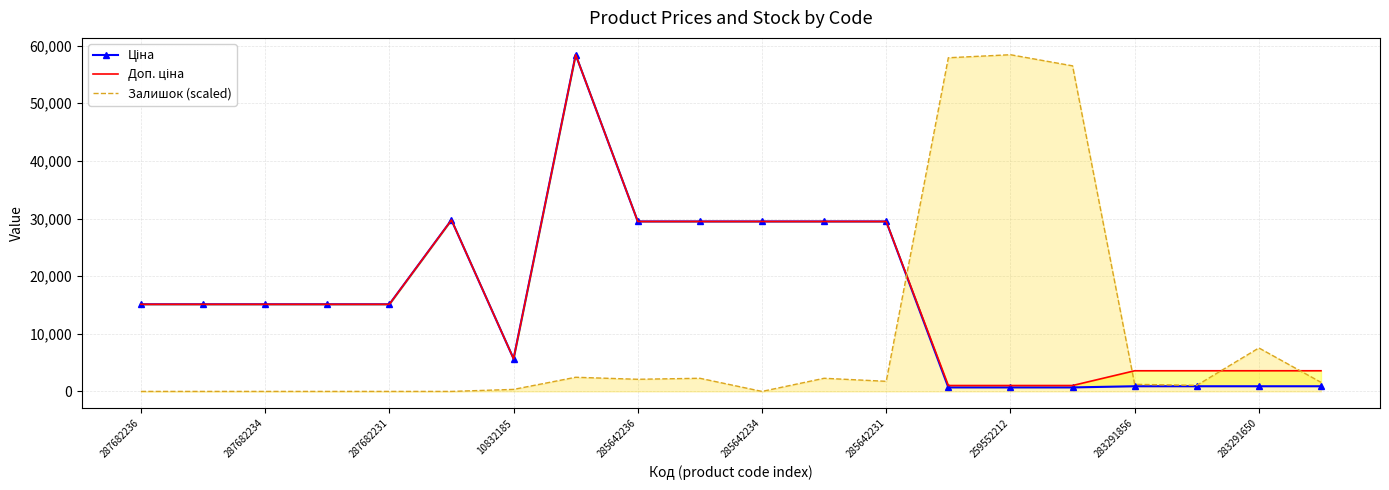

What are all the series names shown in the legend?

Ціна, Доп. ціна, Залишок (scaled)